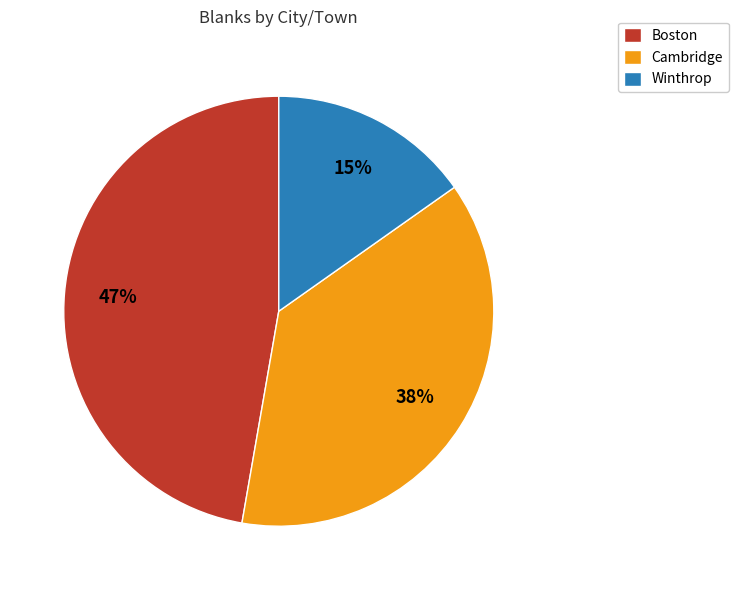

Between Boston and Cambridge, which is larger?

Boston